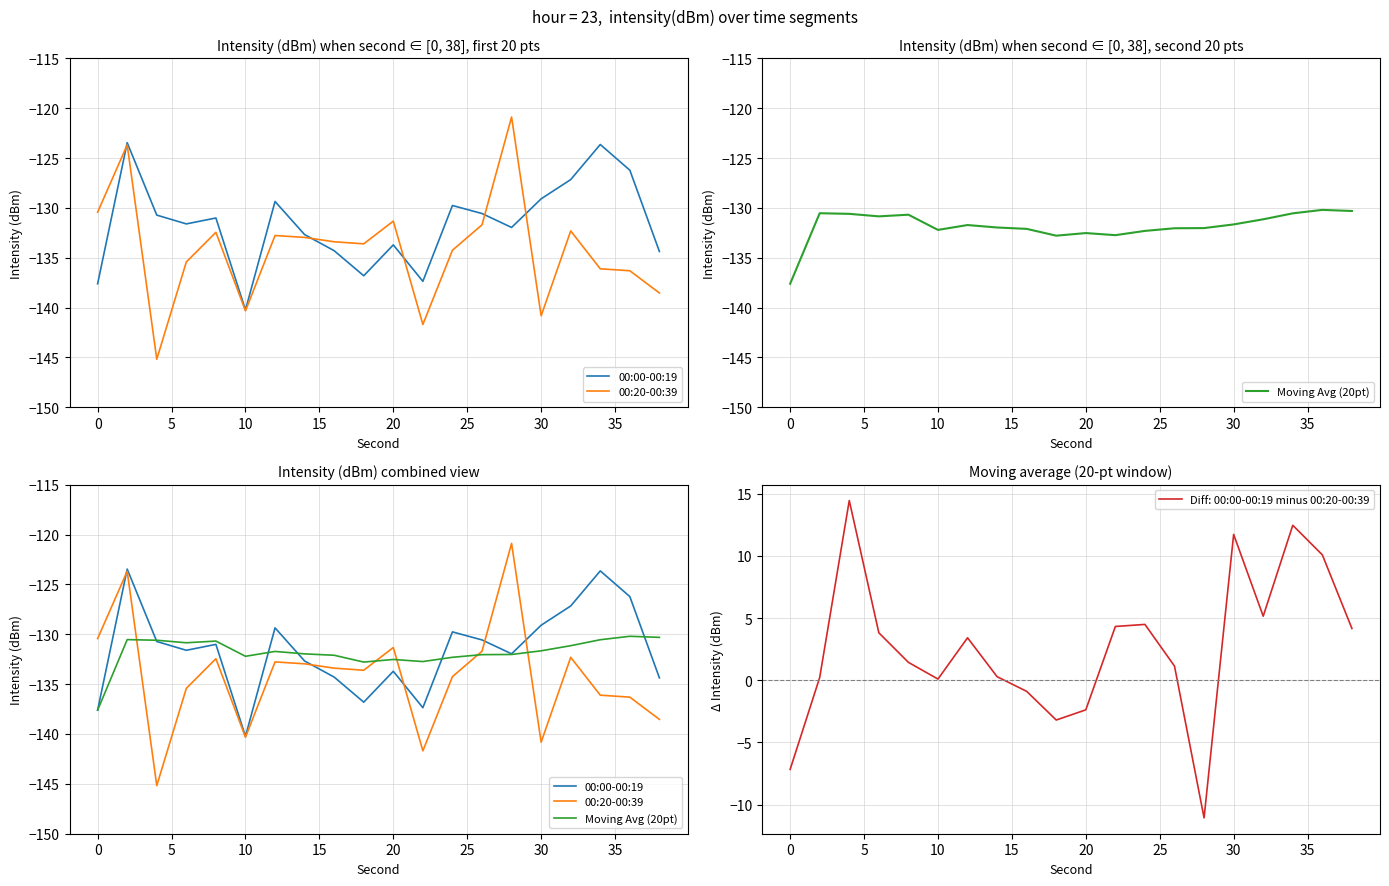

What is the lowest value of the Diff: 00:00-00:19 minus 00:20-00:39 series?

-11.1